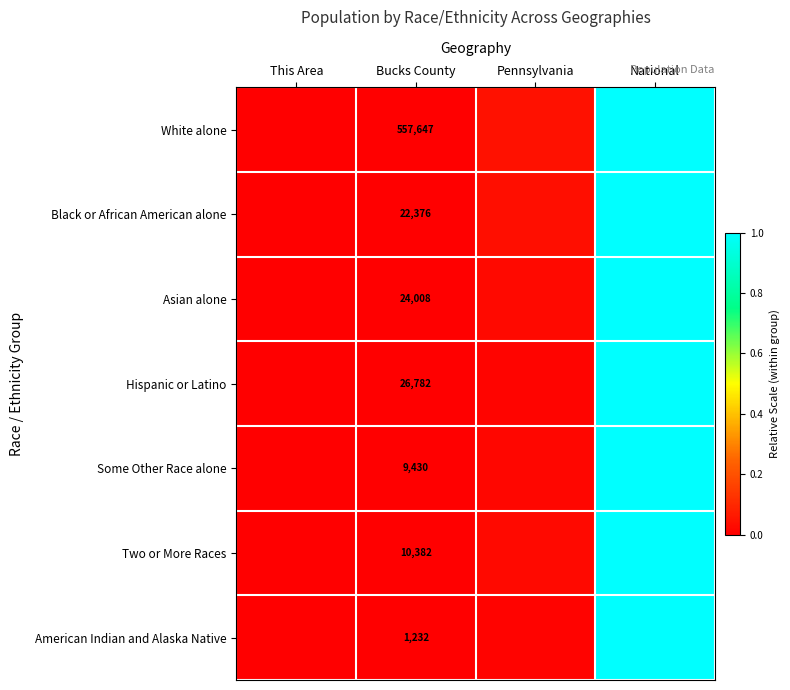

Which has a higher value, Pennsylvania or This Area?

Pennsylvania